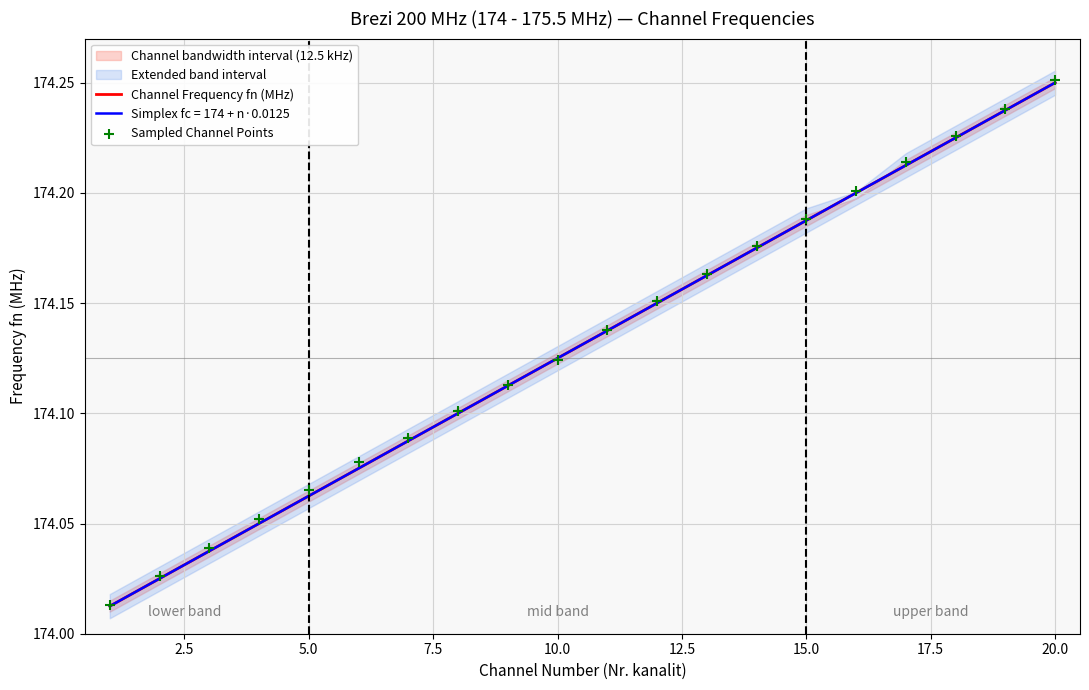

Which series reaches the maximum Y coordinate?

Sampled Channel Points